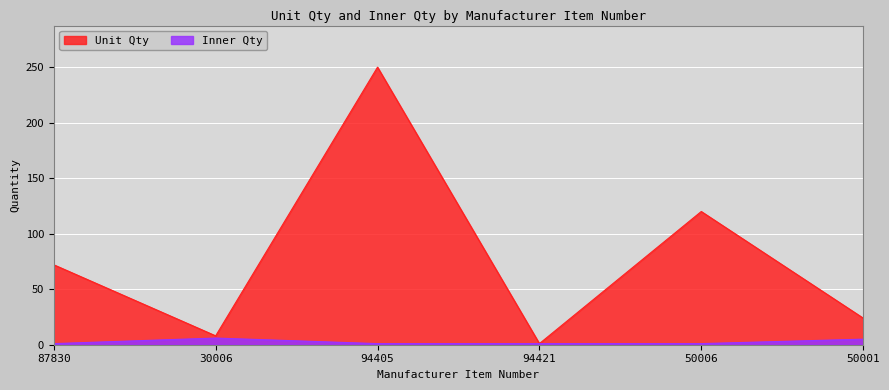

What are all the series names shown in the legend?

Unit Qty, Inner Qty